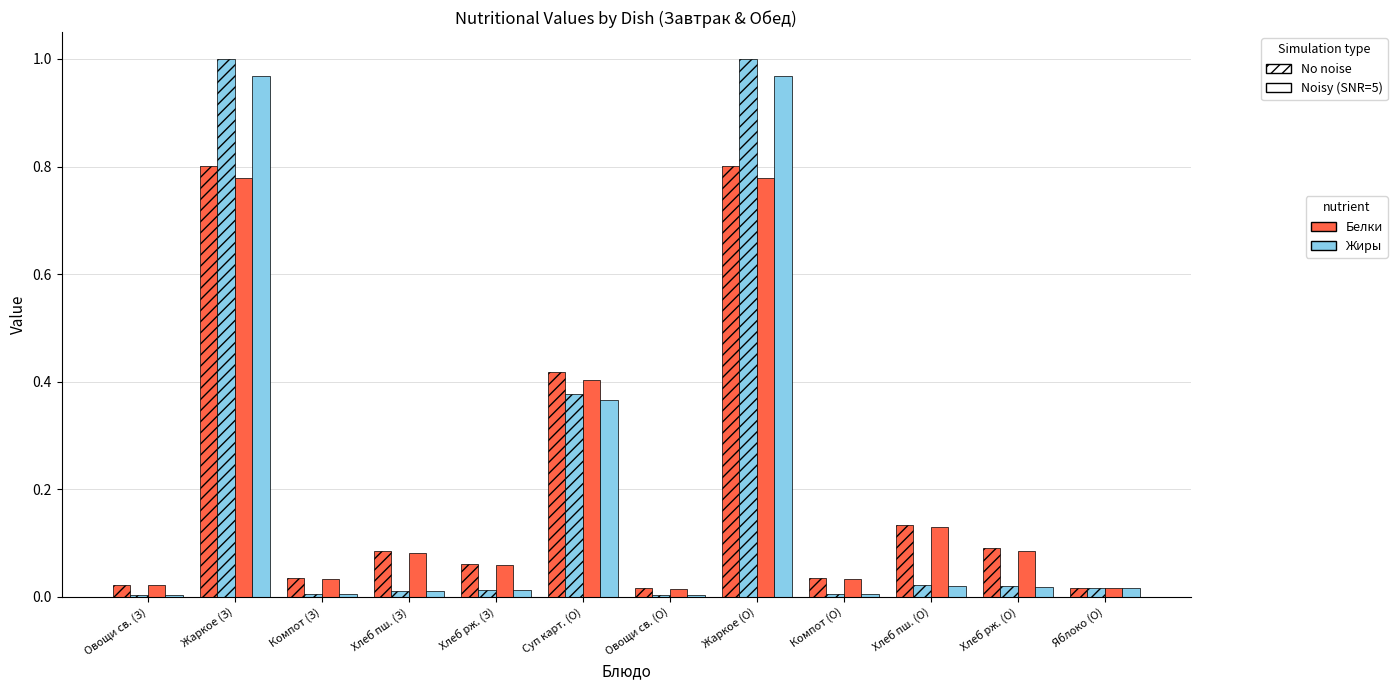

The Белки No noise series shows 0.1 at Хлеб пш. (З). True or false?

False